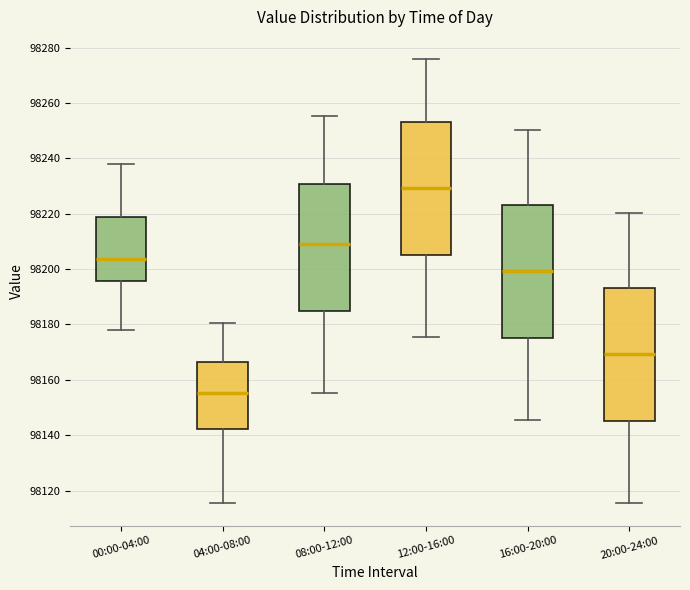

Reading left to right, transcribe this box plot: for each box, give where its median line is, the range the box spans, and where its two whiskers end, as read against the y-axis. The values are not printed on the chart, so give them approximately, as read against the axis.

00:00-04:00: median 98204, box 98196 to 98218, whiskers 98178 to 98238
04:00-08:00: median 98156, box 98142 to 98166, whiskers 98116 to 98180
08:00-12:00: median 98210, box 98186 to 98230, whiskers 98156 to 98256
12:00-16:00: median 98230, box 98206 to 98254, whiskers 98176 to 98276
16:00-20:00: median 98200, box 98176 to 98224, whiskers 98146 to 98250
20:00-24:00: median 98170, box 98146 to 98194, whiskers 98116 to 98220